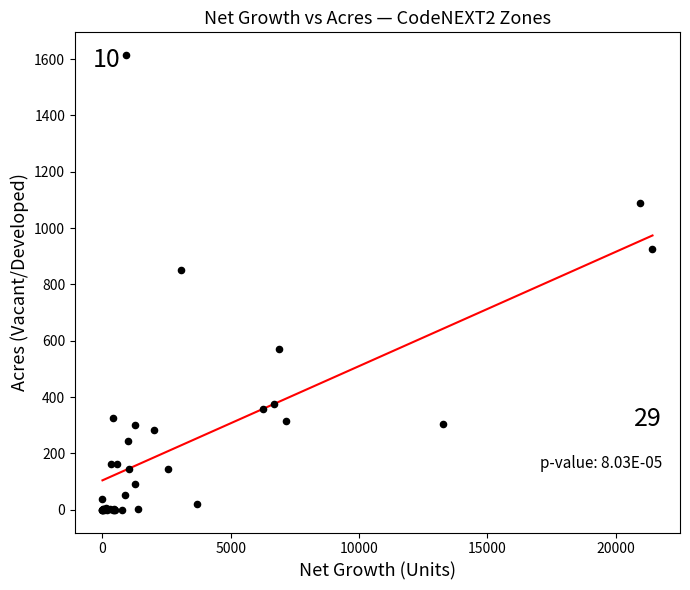

What Y value in the scatter plot is closest to 807?

850.3